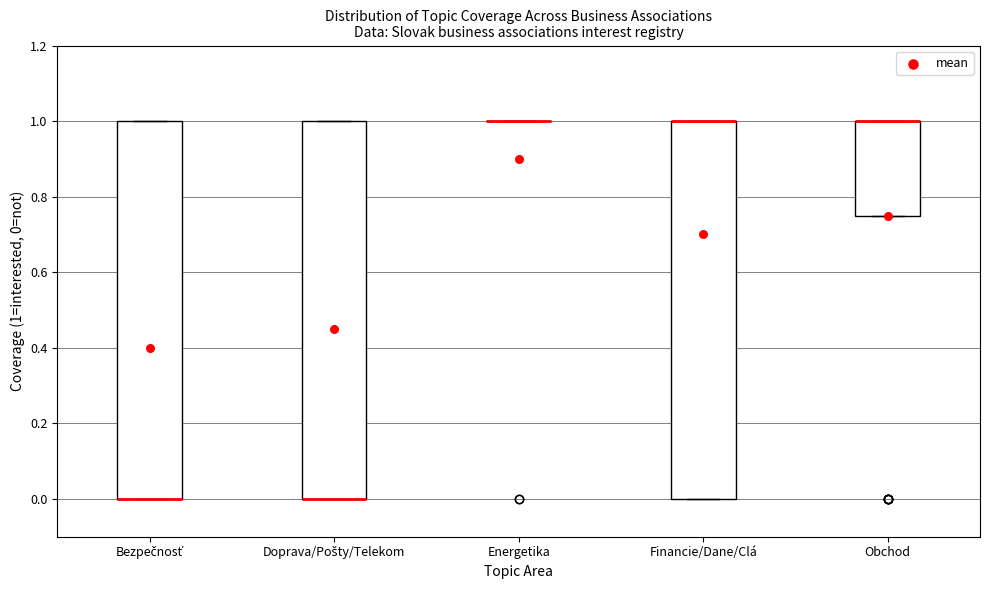

Where is the lower edge of the box for Obchod on the y-axis? The values are not printed on the chart, so give them approximately, as read against the axis.

0.76